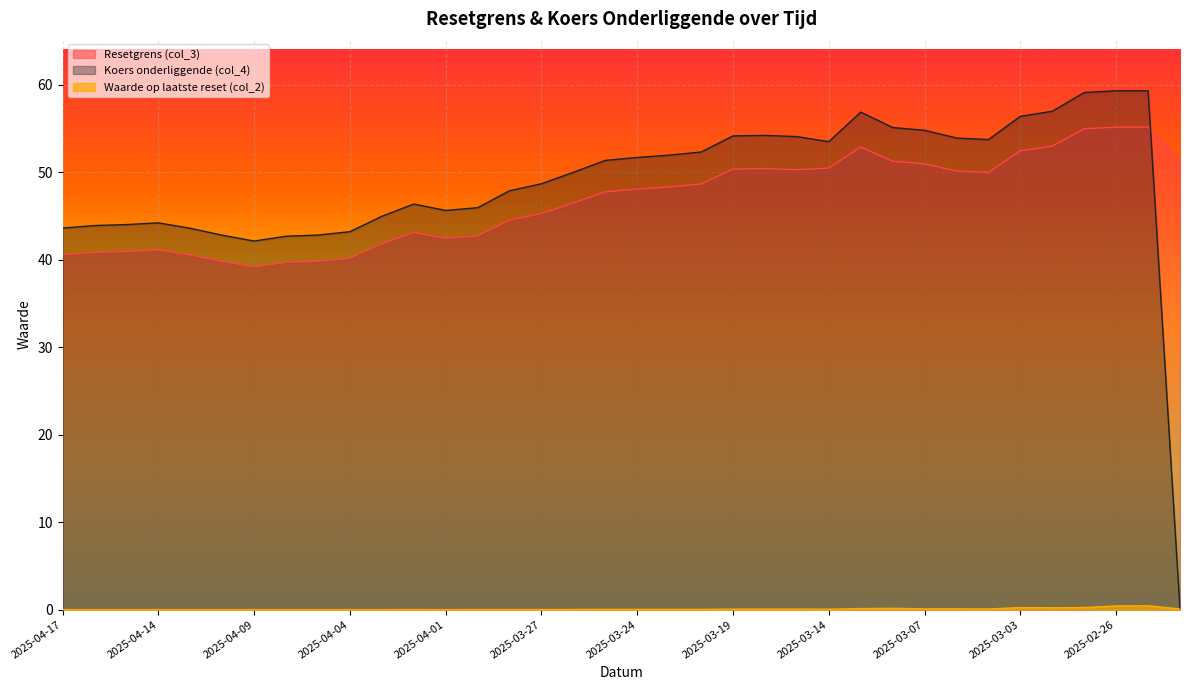

At which label is Koers onderliggende (col_4) closest to 29?

2025-04-09